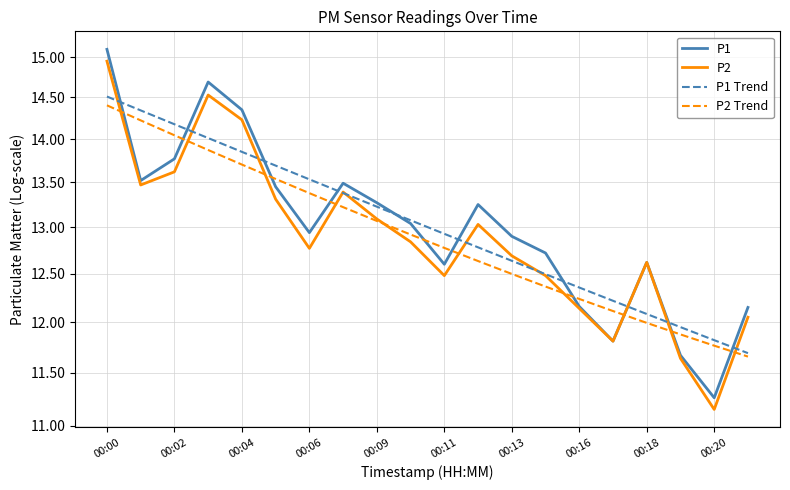

What is the difference between the highest and lowest values at 00:02?

0.6